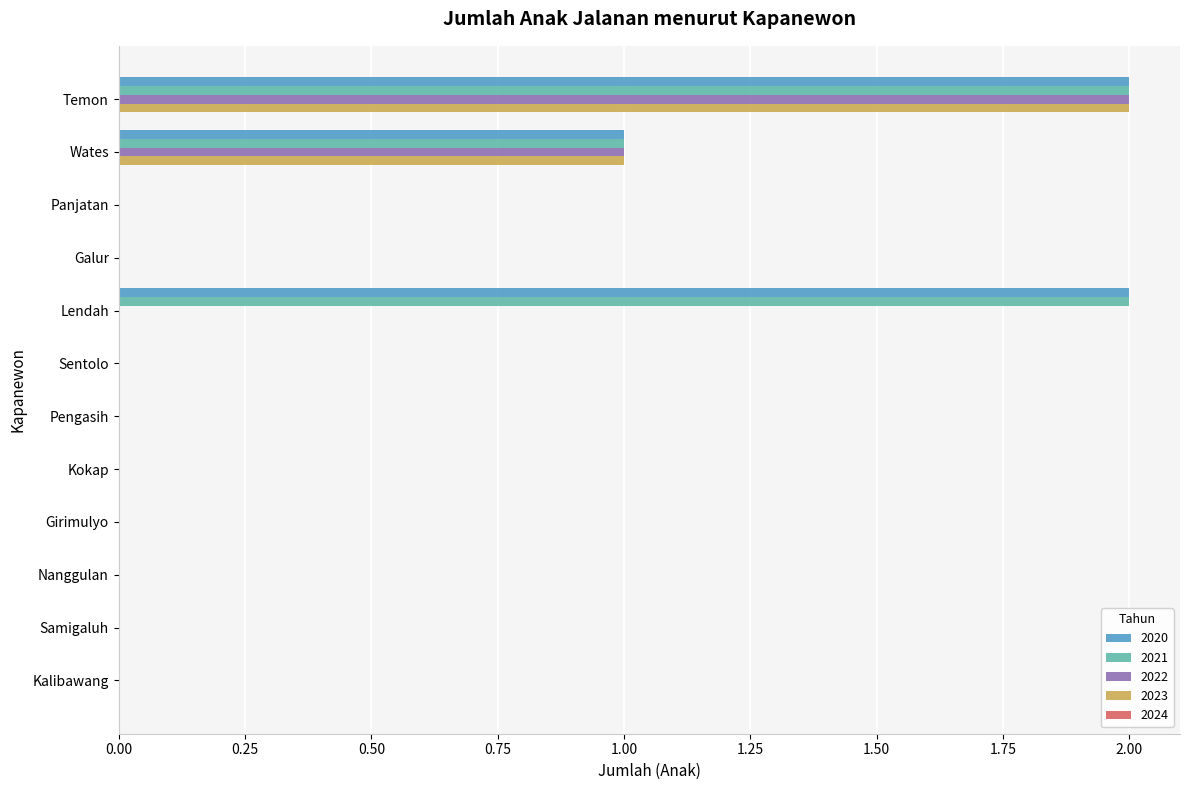

At which category is the sum across all series the highest?

Temon